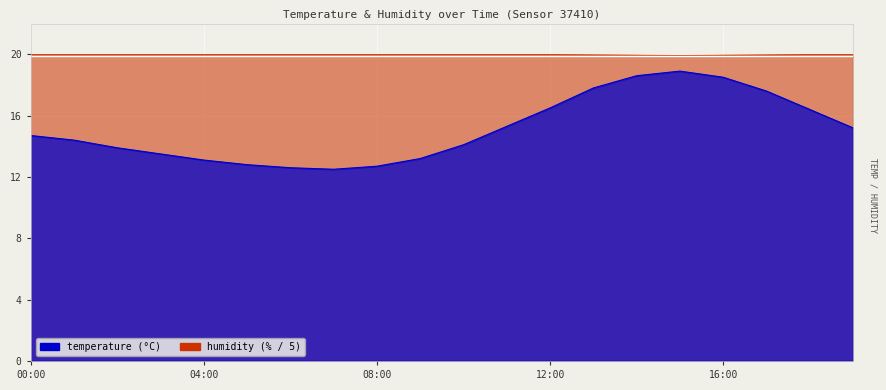

What are all the series names shown in the legend?

temperature, humidity